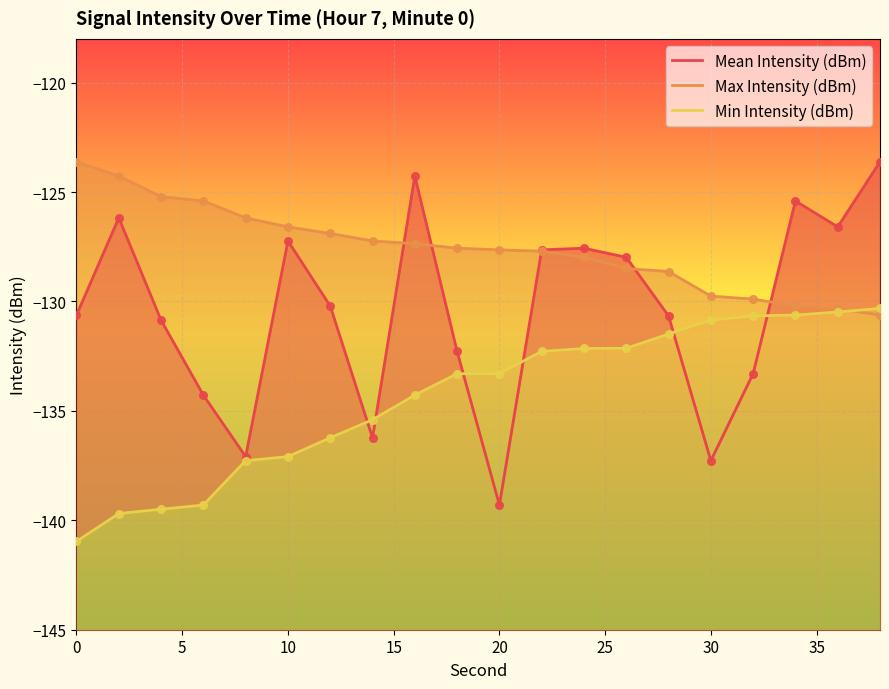

At how many categories does at least one series exceed -140?

20